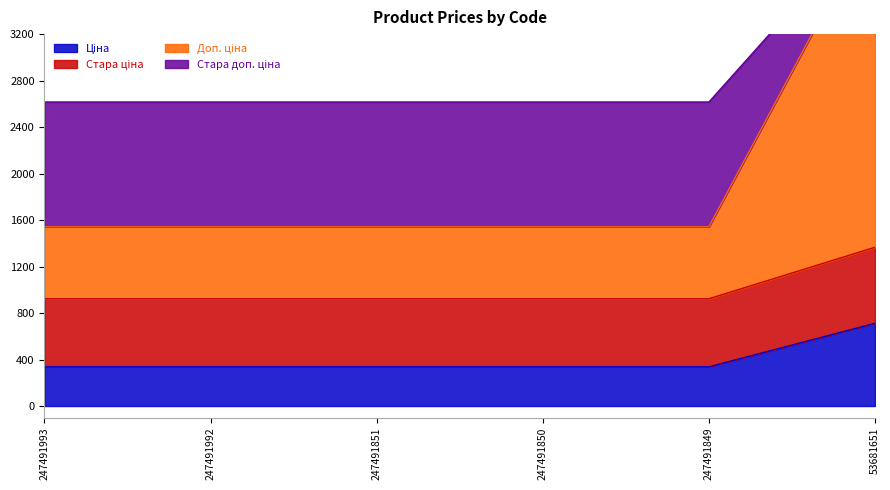

What is the value of the Ціна point at the 5th from the left?

337.4